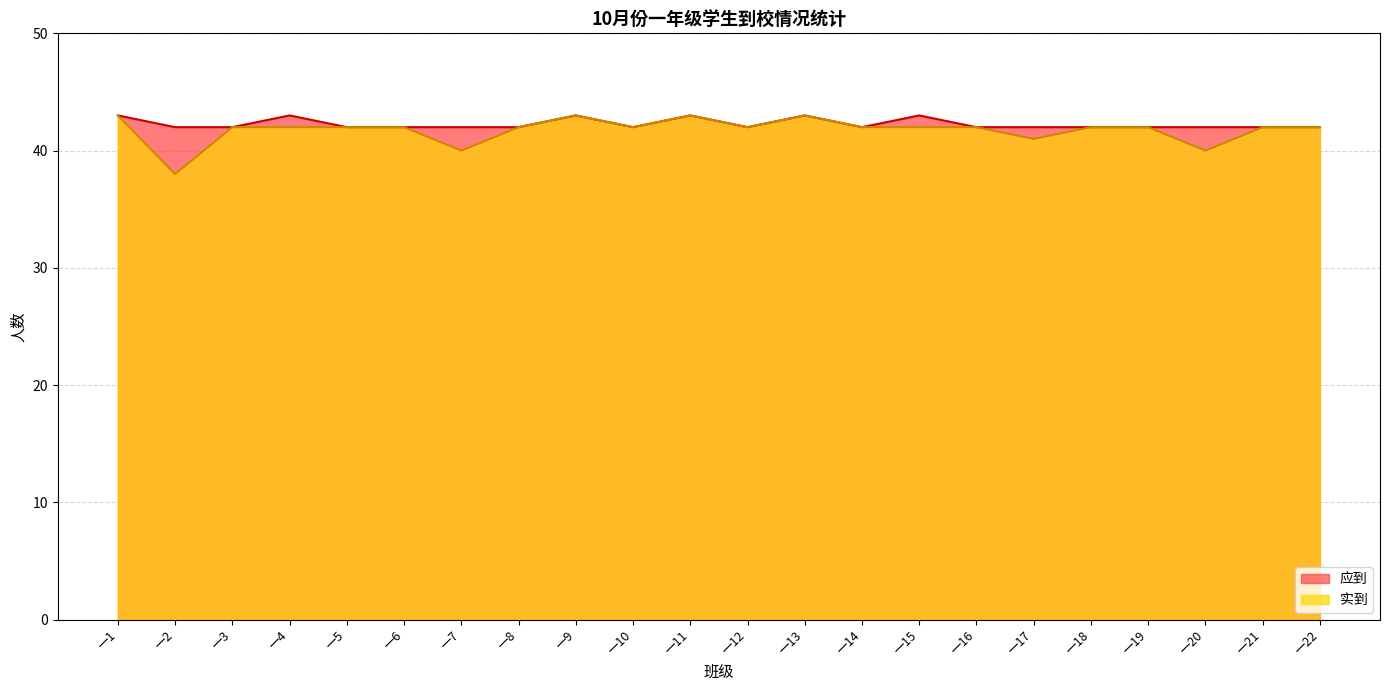

What is the sum of all 应到 values?

930